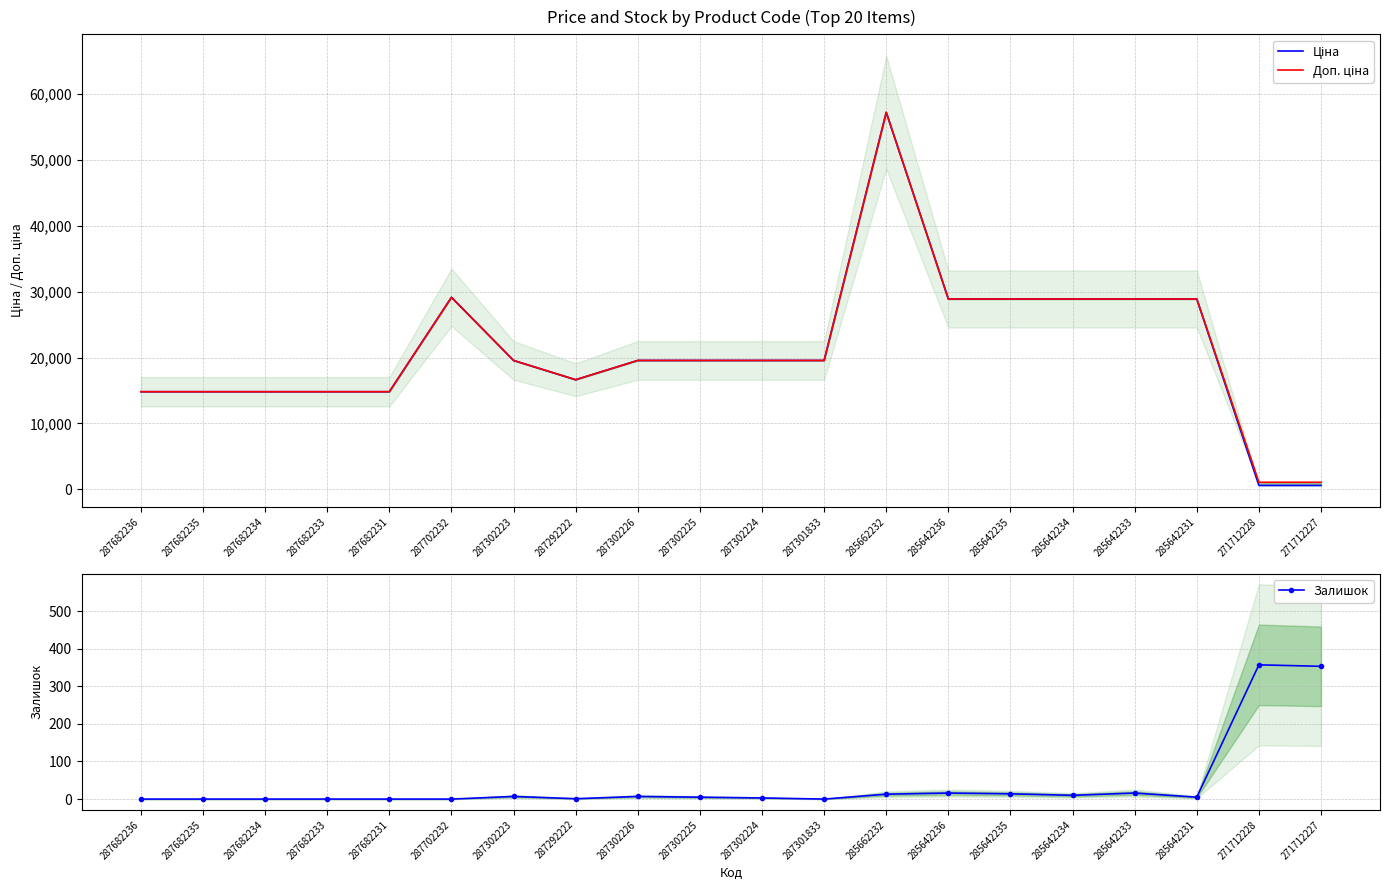

True or false: Доп. ціна has a value of 13221.9 at 285642233.

False